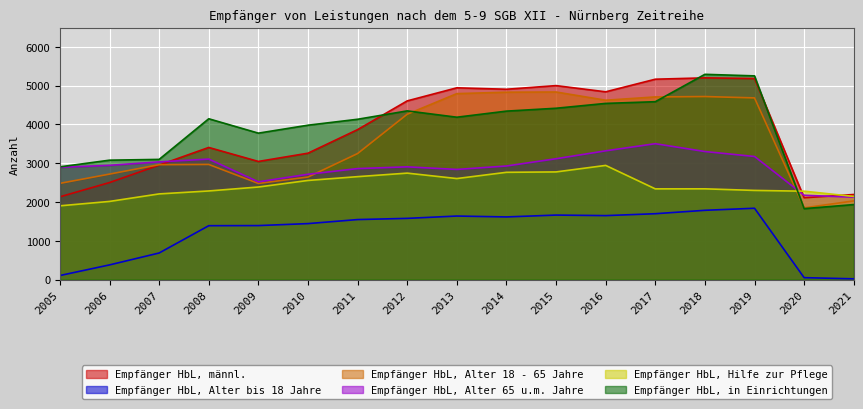

What is the difference between the second highest and minimum values in the Empfänger HbL, männl. series?

3075